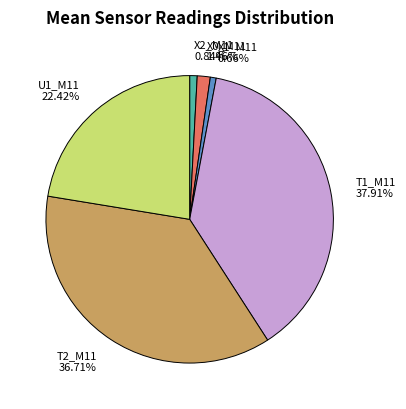

Does any single category account for the majority?

No